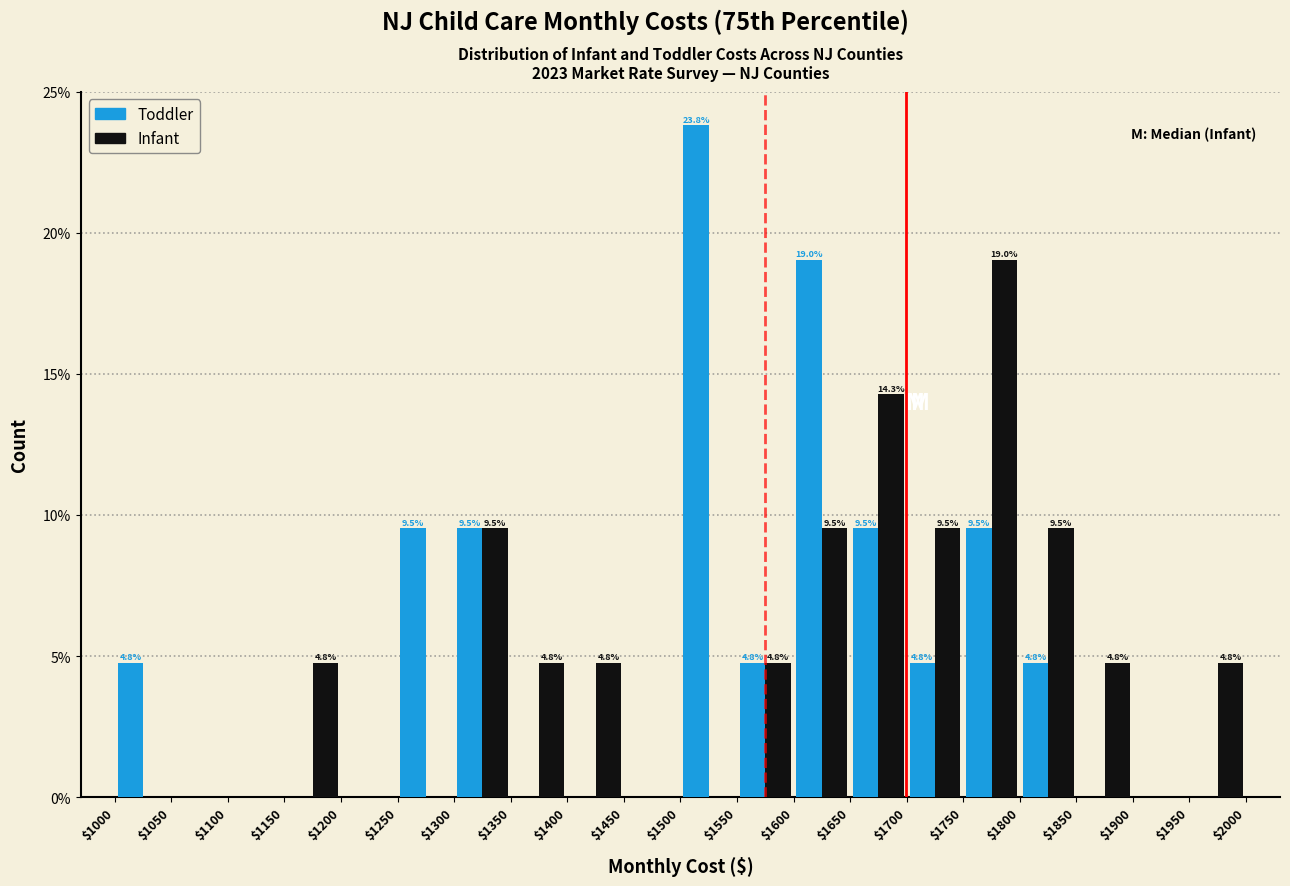

In the Toddler series, which range on the x-axis has the tallest bar?

$1500 to $1550